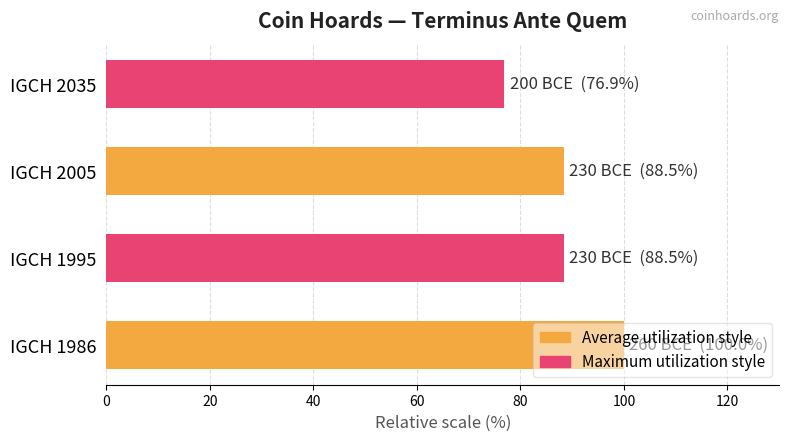

Reading right to left, what are all the values shown in this chart?

76.9	88.5	88.5	100.0